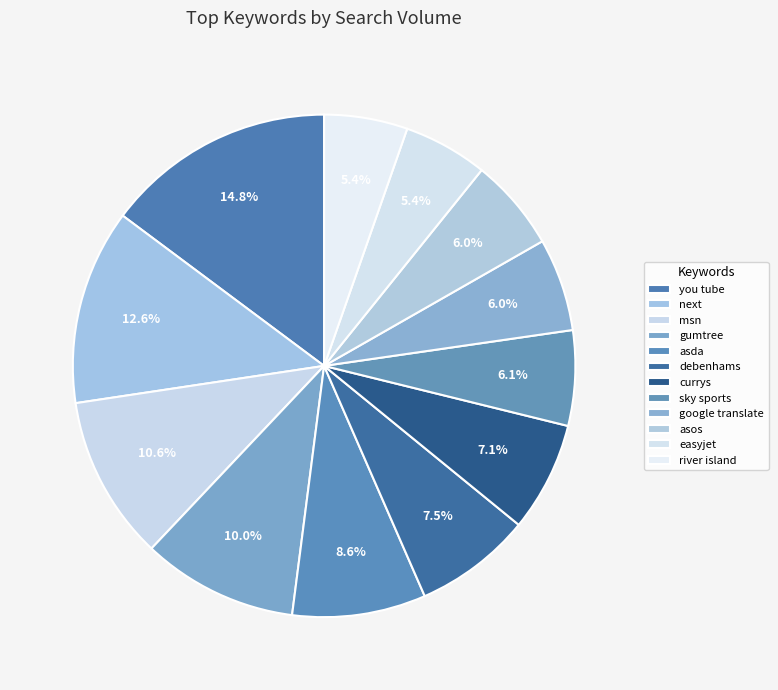

The gumtree slice represents 10% of the pie. True or false?

True